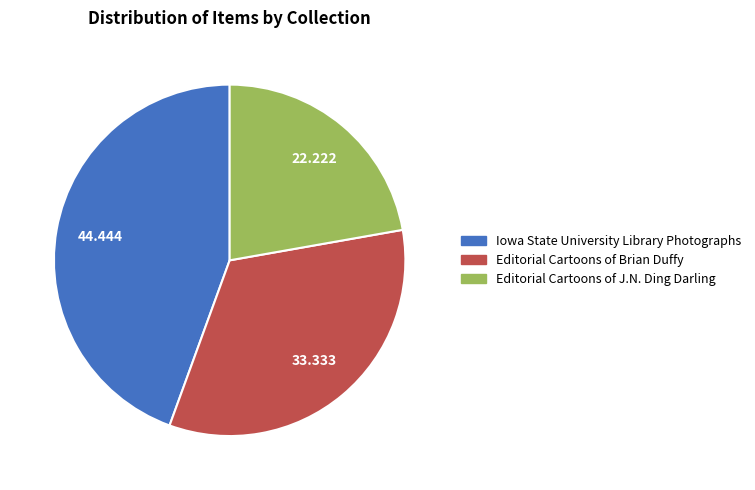

Rank the categories by value from lowest to highest.

Editorial Cartoons of J.N. Ding Darling, Editorial Cartoons of Brian Duffy, Iowa State University Library Photographs